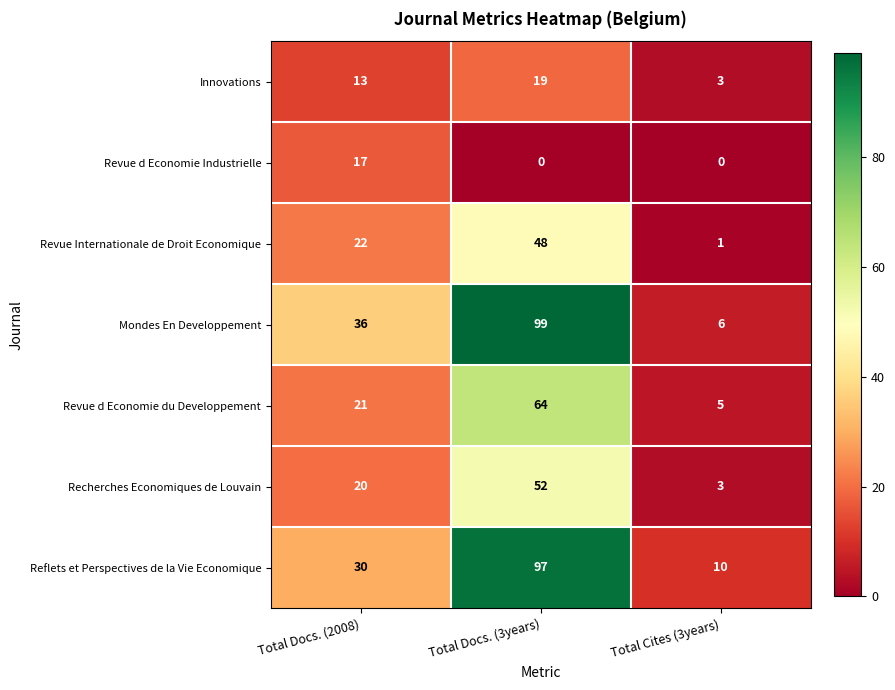

Which series has the widest spread of values?

Mondes En Developpement